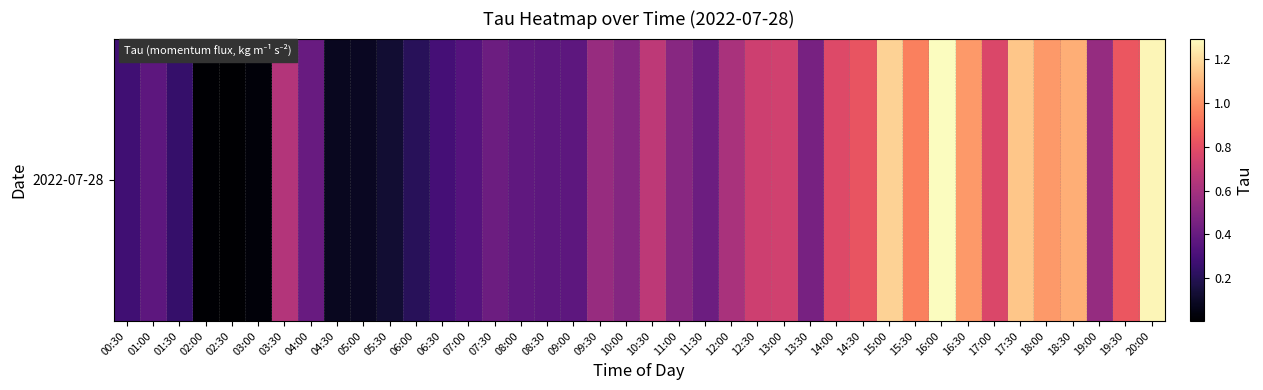

The value at 19:30 is 1.1. True or false?

False